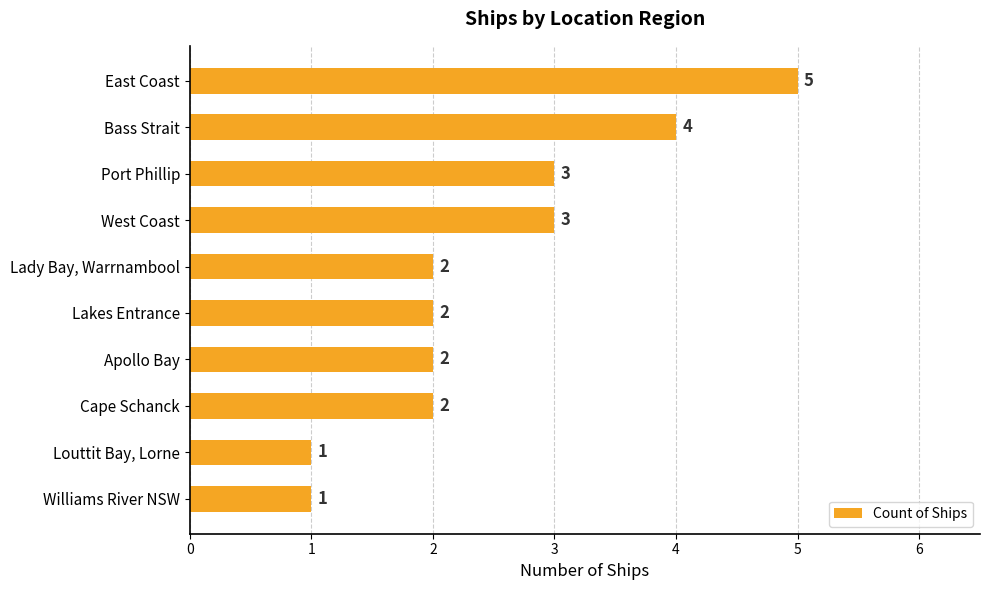

How many categories are shown in the chart?

10